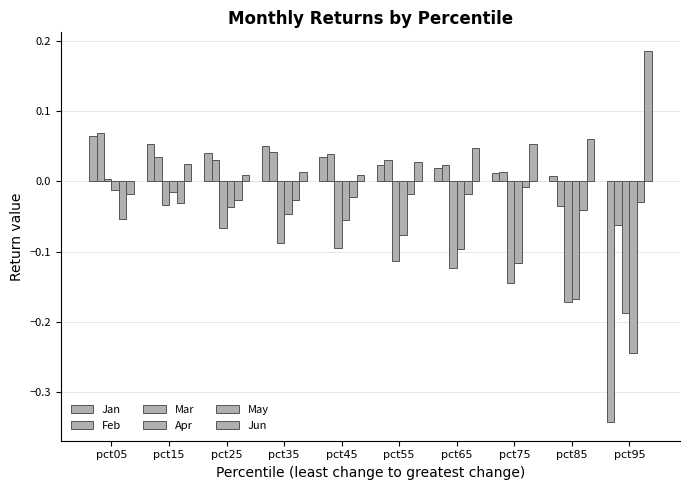

How many bars are there in total?

60